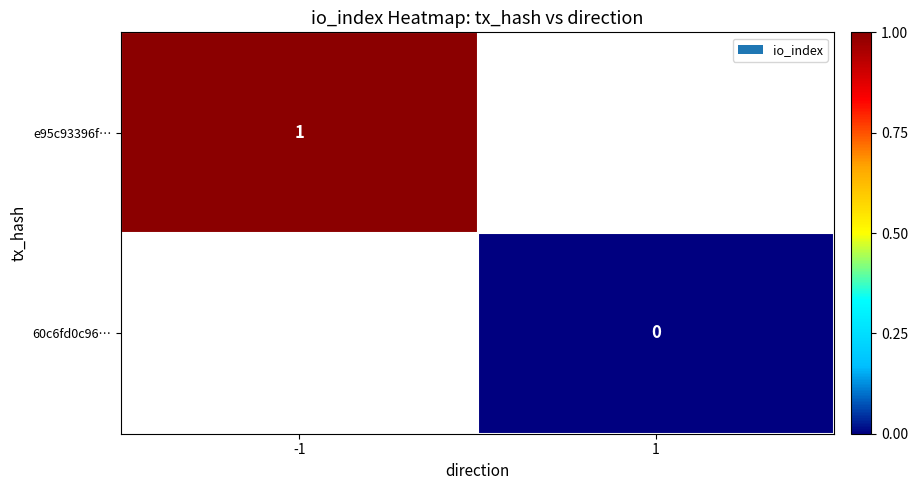

Which label corresponds to the largest value in the chart?

-1